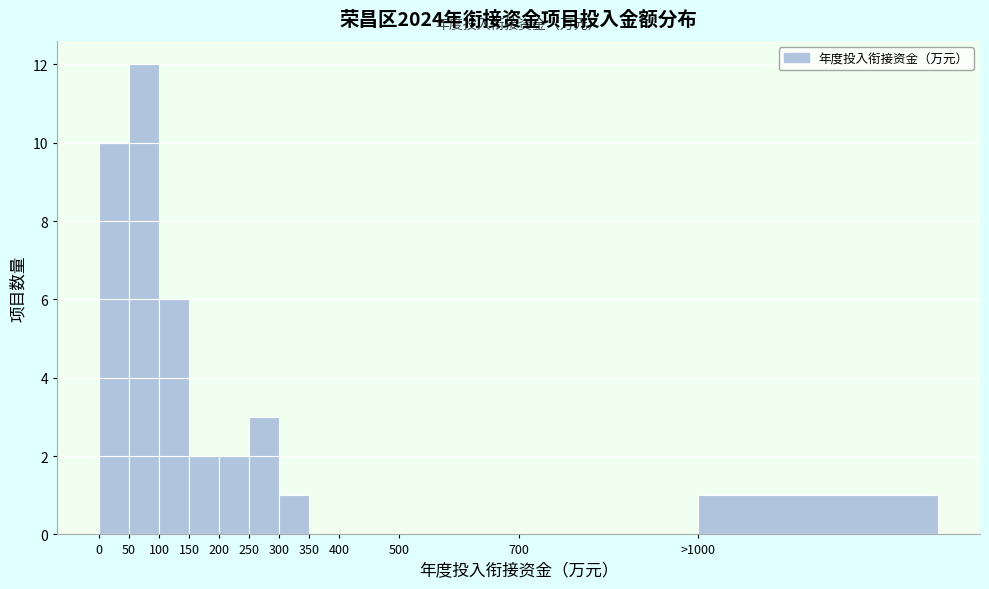

Reading left to right, what are all the values shown in this chart?

0=10	50=12	100=6	150=2	200=2	250=3	300=1	350=0	400=0	500=0	700=0	>1000=1